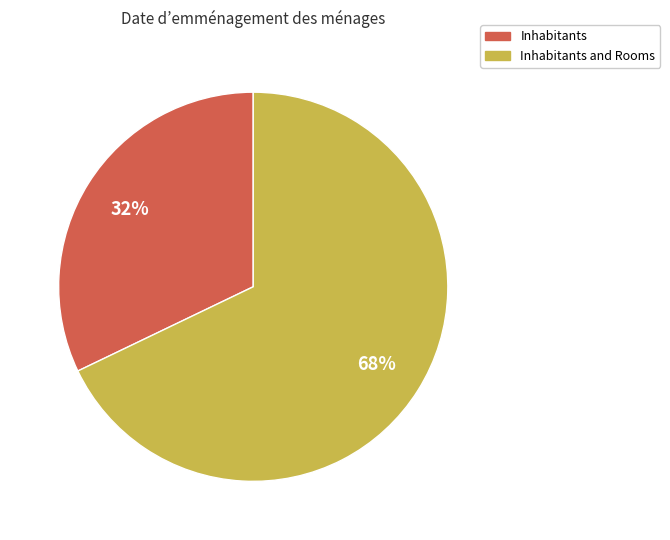

Is the sum of Inhabitants and Rooms and Inhabitants greater than half?

Yes